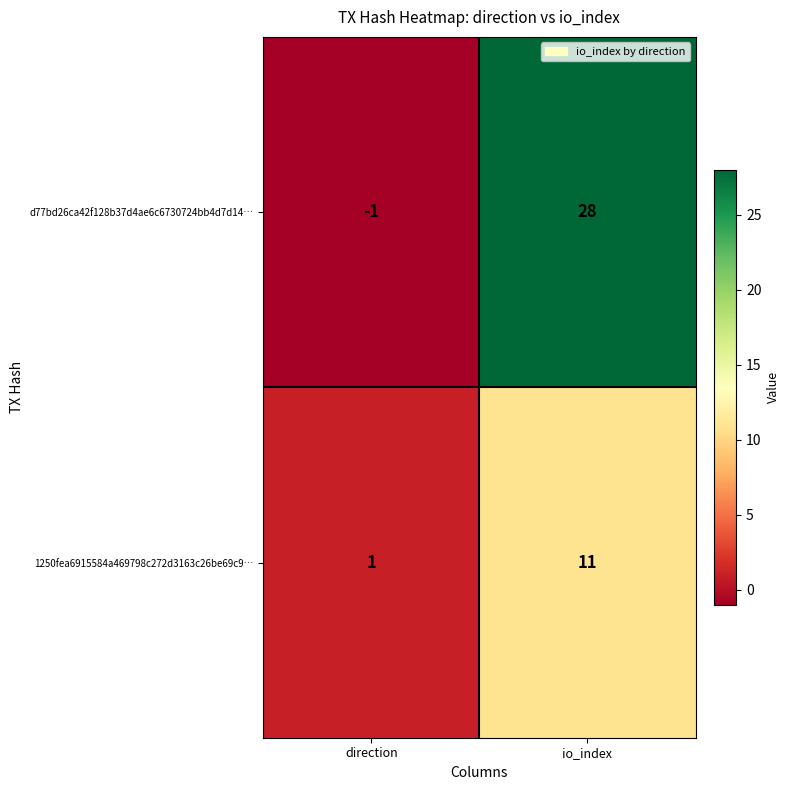

At which category is the sum across all series the highest?

io_index